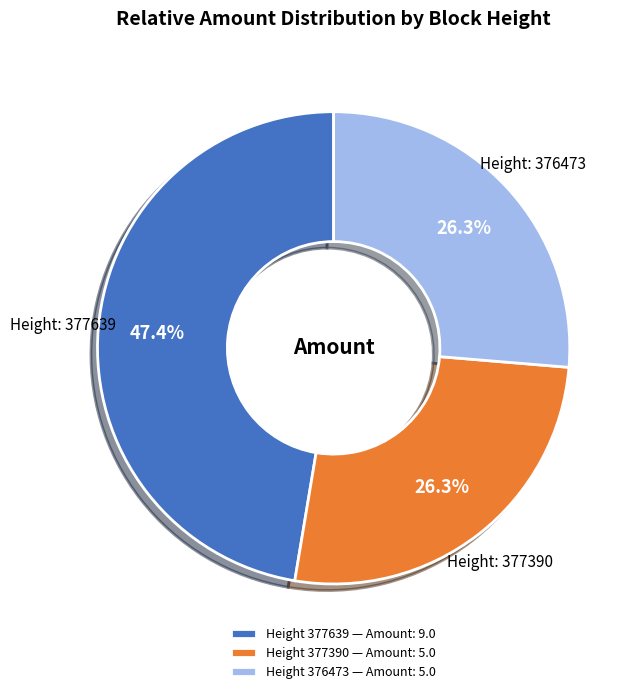

What portion of the pie excludes Height 376473 — Amount: 5.0?

73.7%